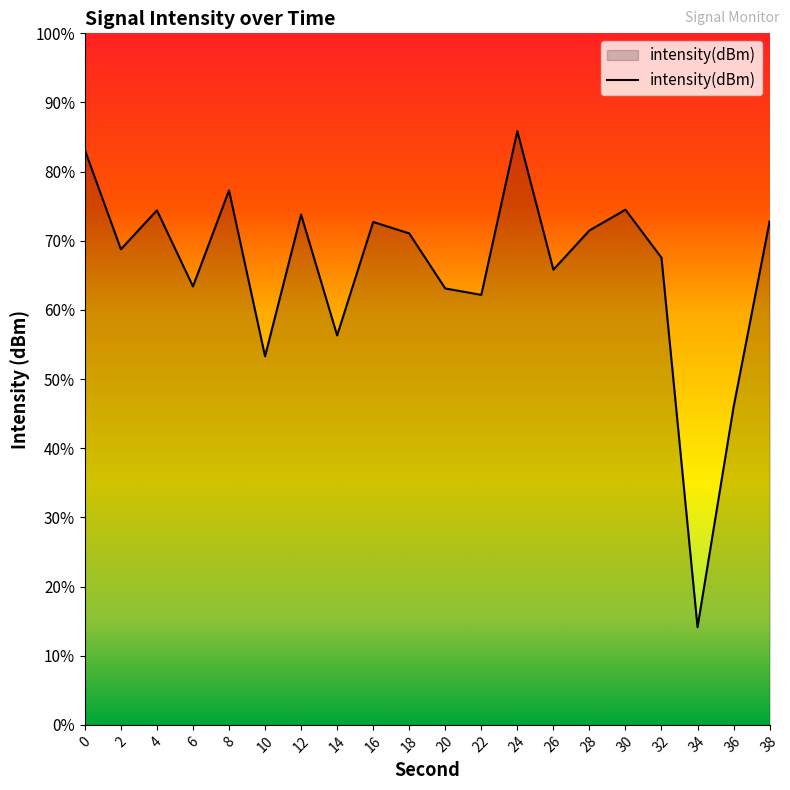

Which label corresponds to the smallest value in the chart?

34